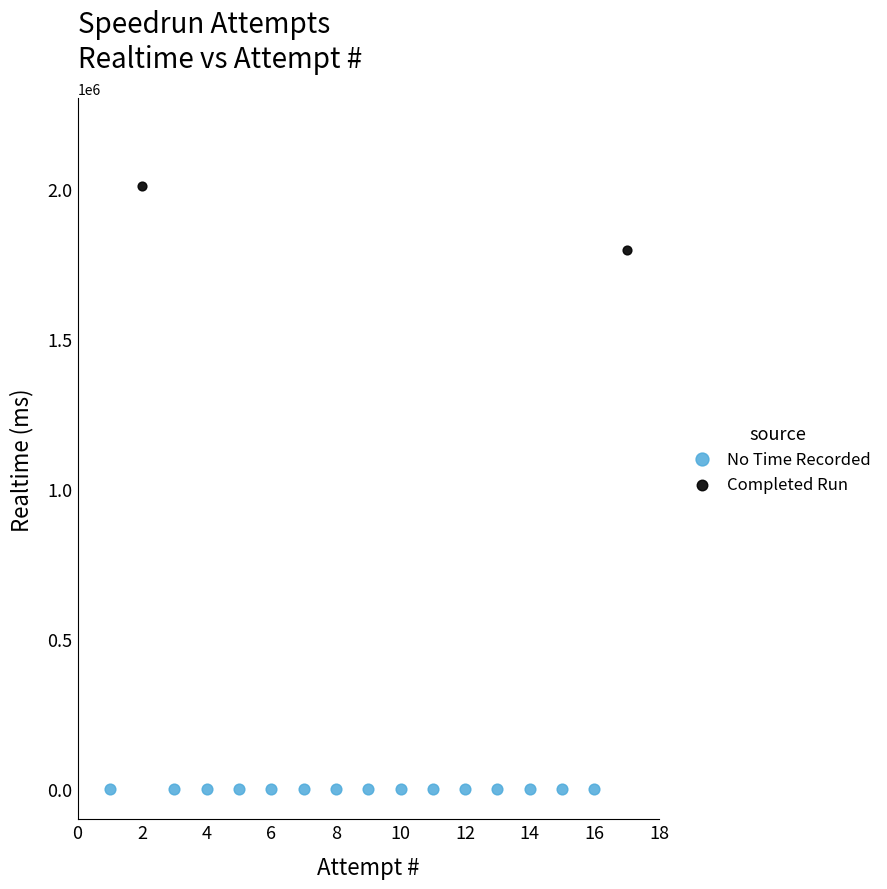

Which series contains the lowest Y value?

No Time Recorded